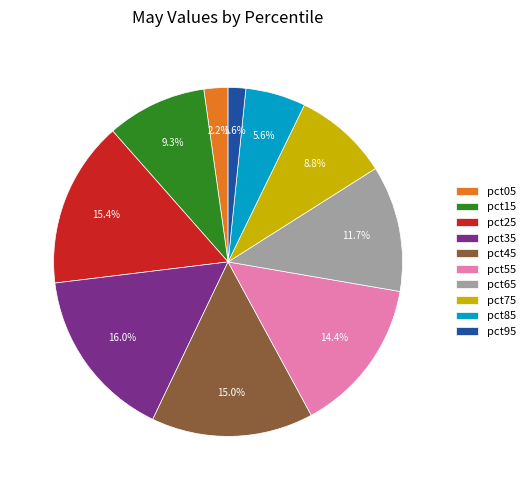

Is there any slice that represents more than half of the pie?

No